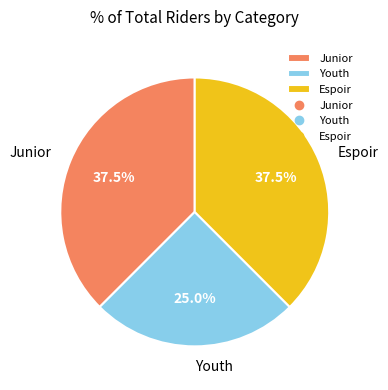

What is the ratio of the value at Junior to the value at Youth?

1.5